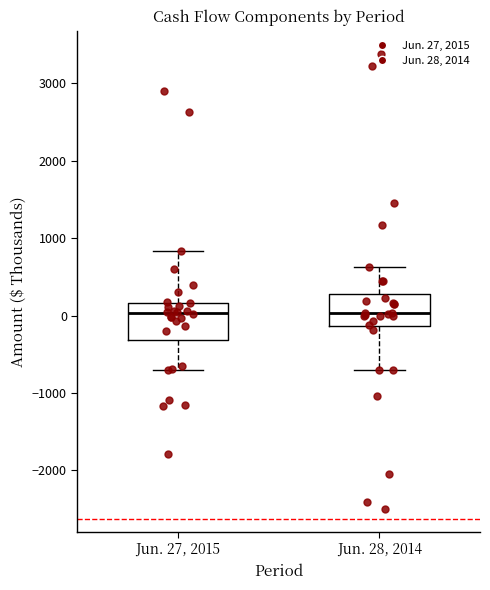

Reading left to right, transcribe this box plot: for each box, give where its median line is, the range the box spans, and where its two whiskers end, as read against the y-axis. The values are not printed on the chart, so give them approximately, as read against the axis.

Jun. 27, 2015: median 0, box -300 to 200, whiskers -700 to 800
Jun. 28, 2014: median 0, box -100 to 300, whiskers -700 to 600